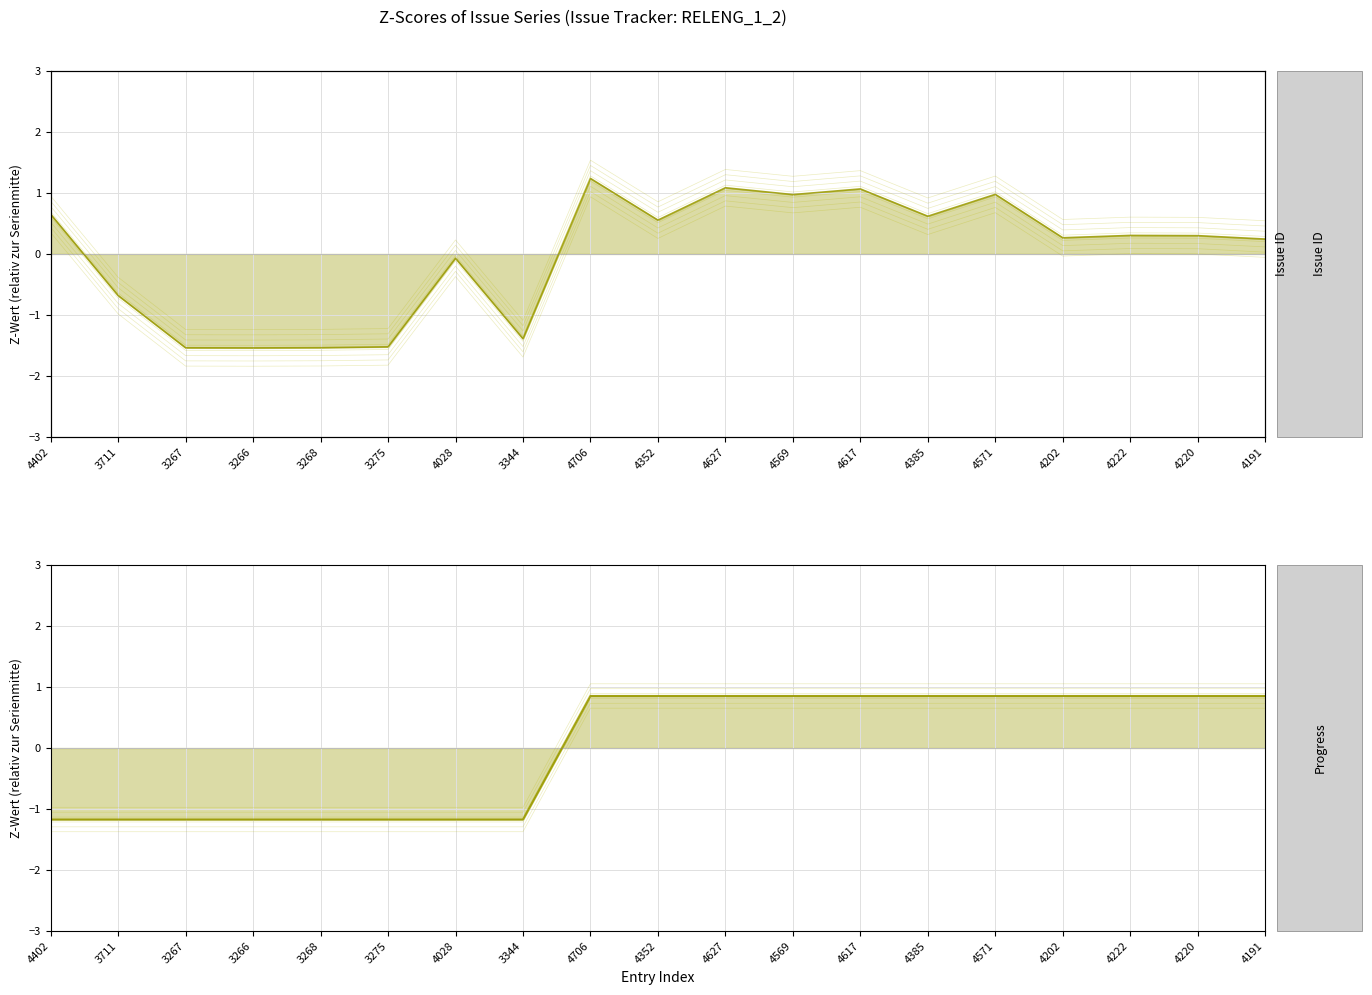

How many values in Issue ID are below zero?

7